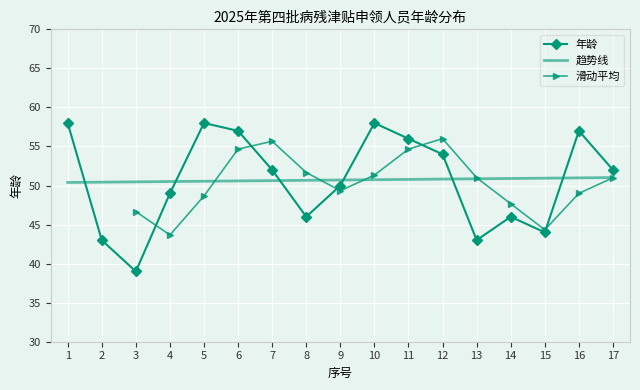

At which category does the chart reach its minimum across all series?

3